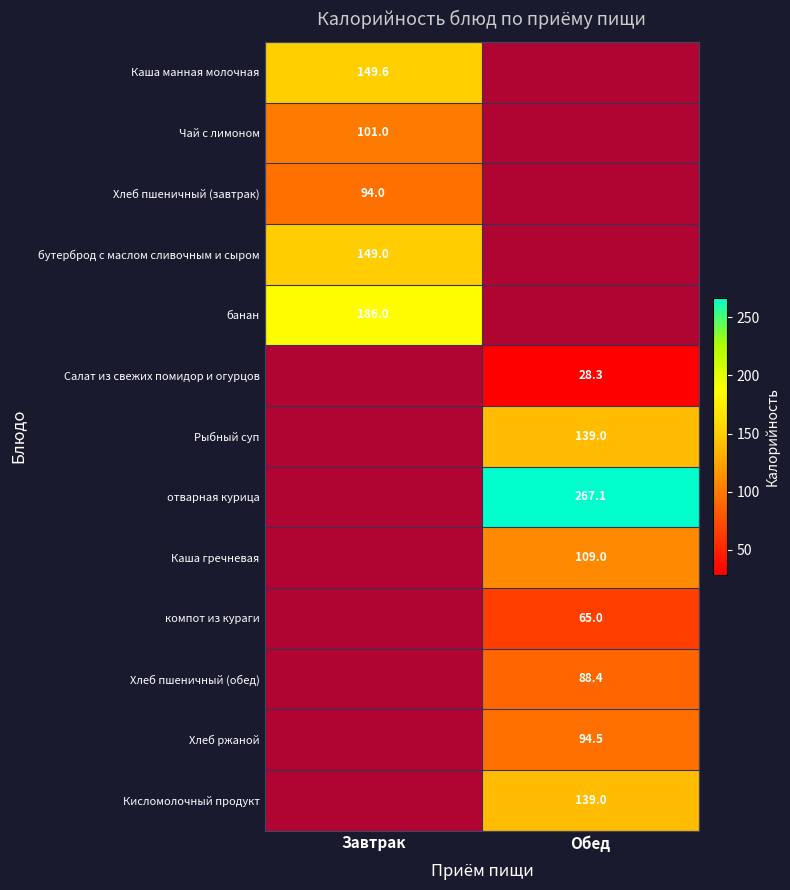

What is the difference between the компот из кураги values at Завтрак and Обед?

65.0